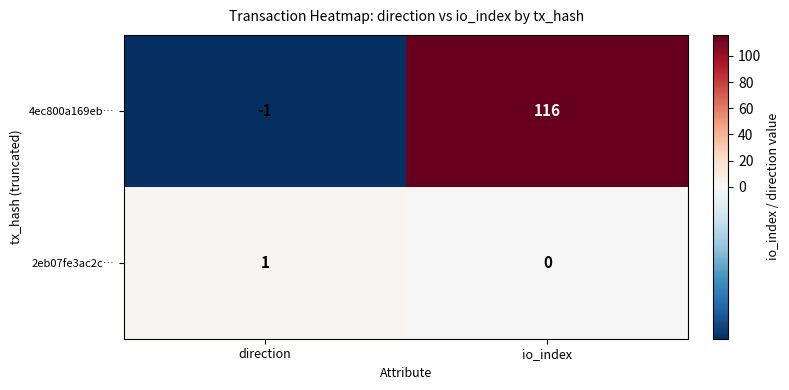

At which category does the chart reach its minimum across all series?

direction